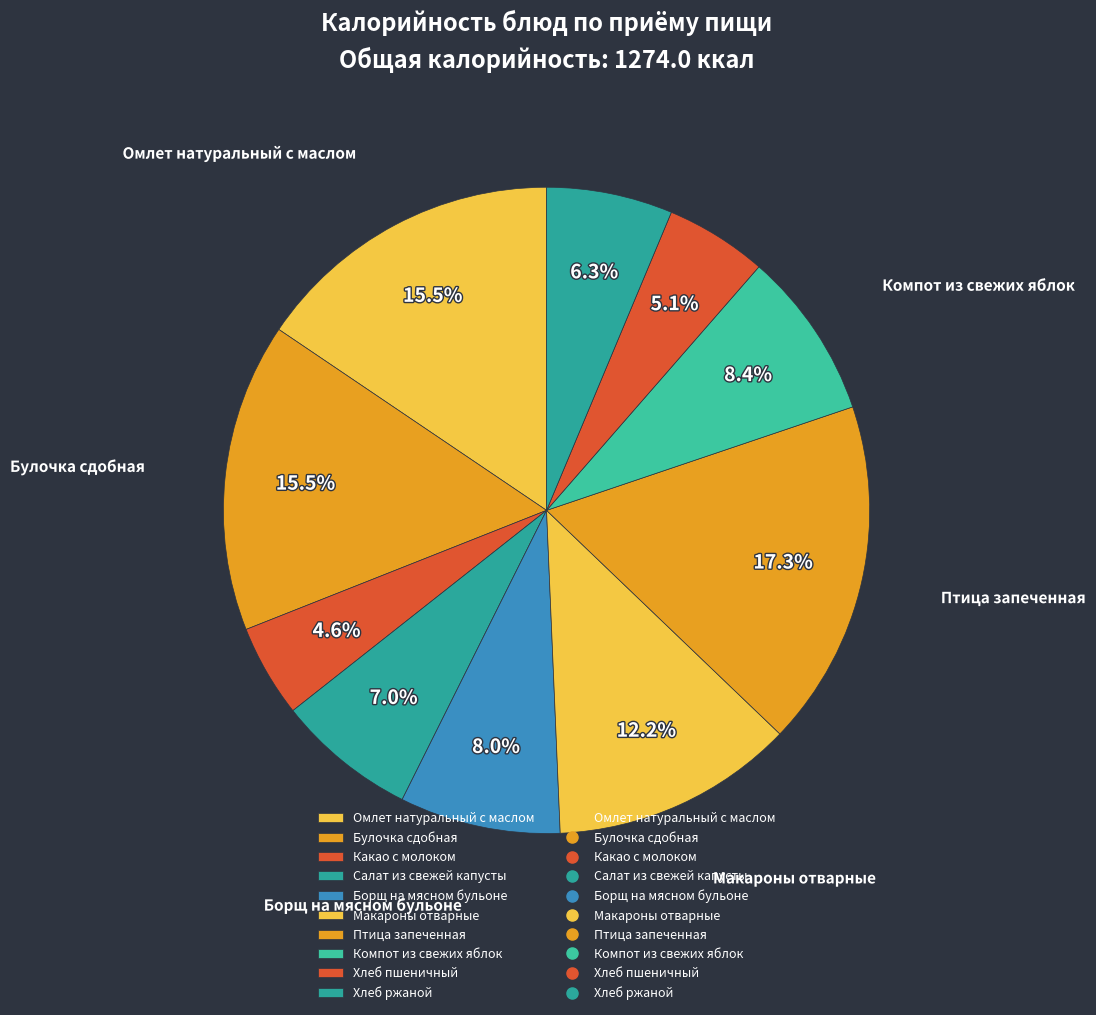

How many slices are in this pie chart?

10